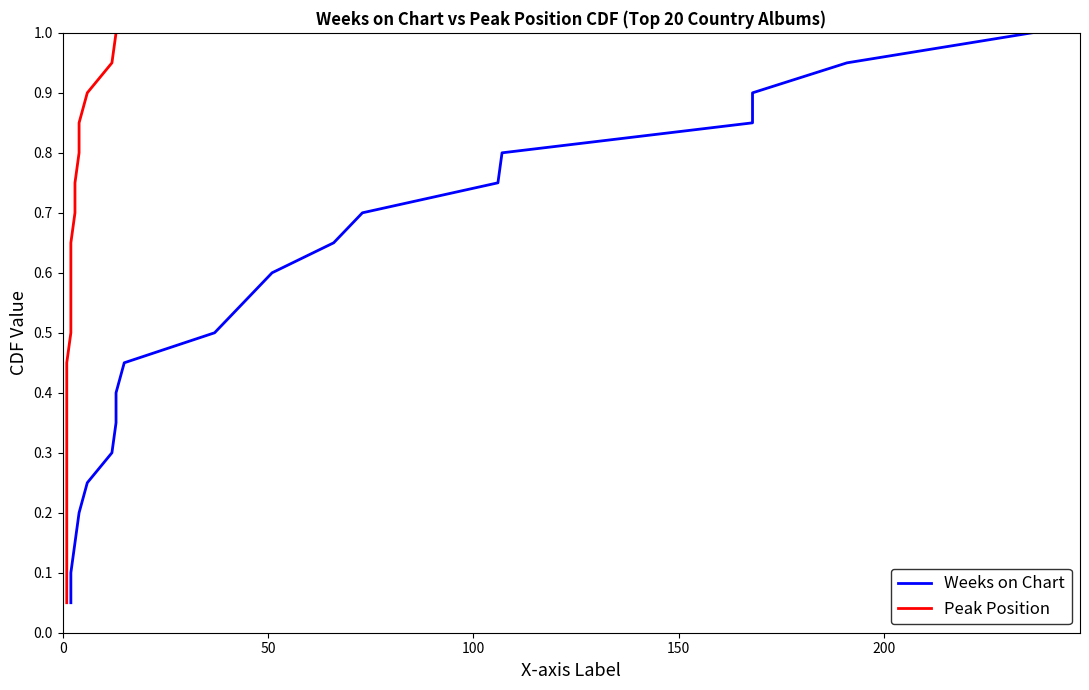

True or false: Peak Position and Weeks on Chart cross at least once.

False